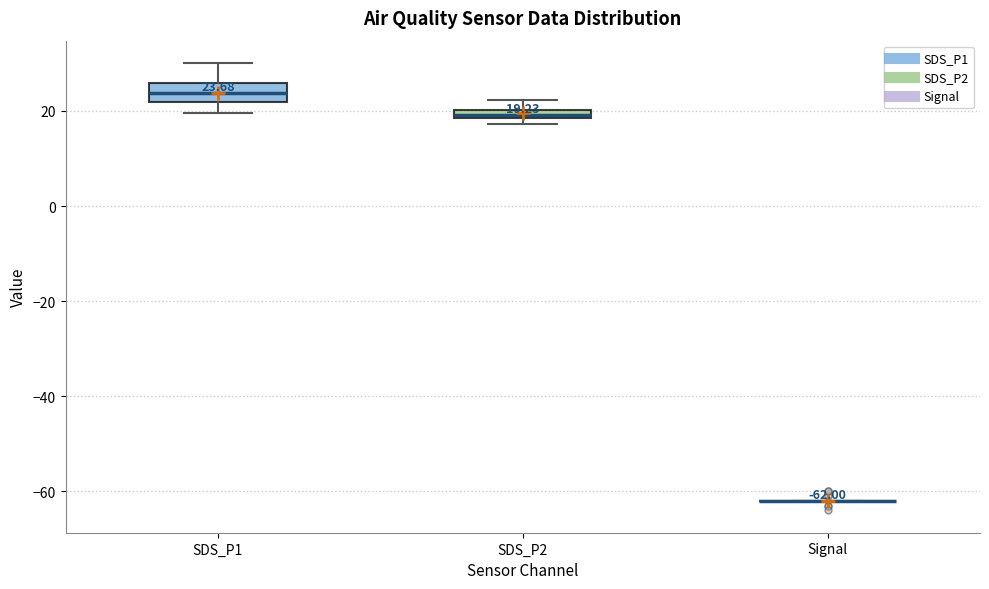

Comparing the boxes themselves (not the whiskers), which one is the tallest?

SDS_P1